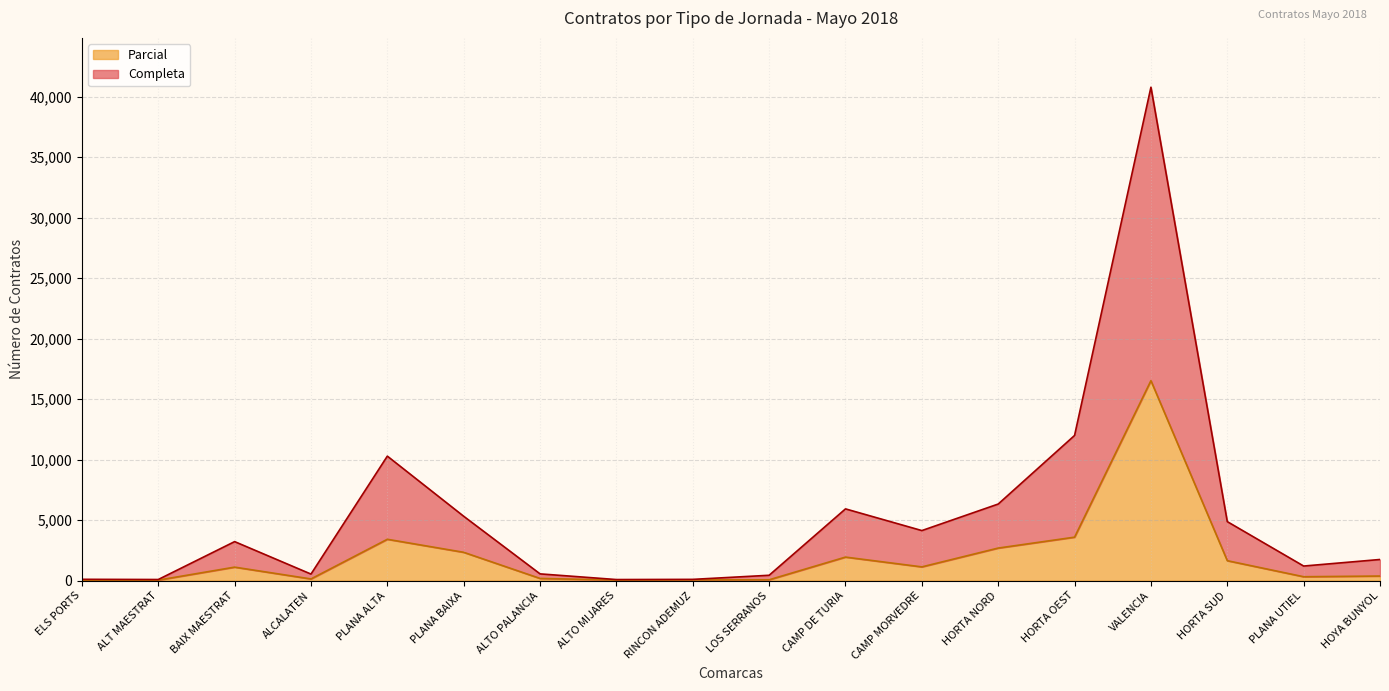

What is the sum of all Completa values?

97701